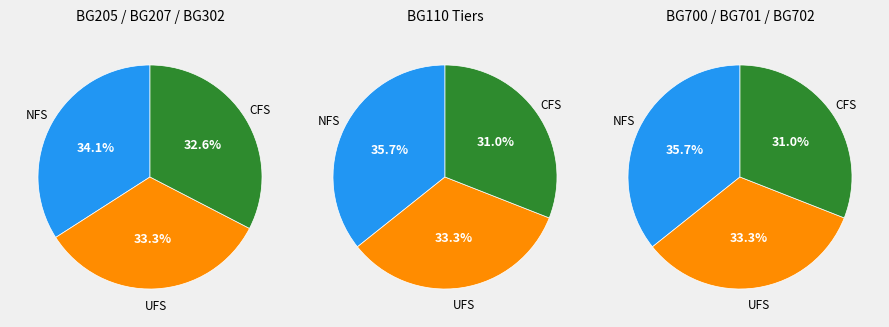

Is it true that 3 is 21% of the pie?

False